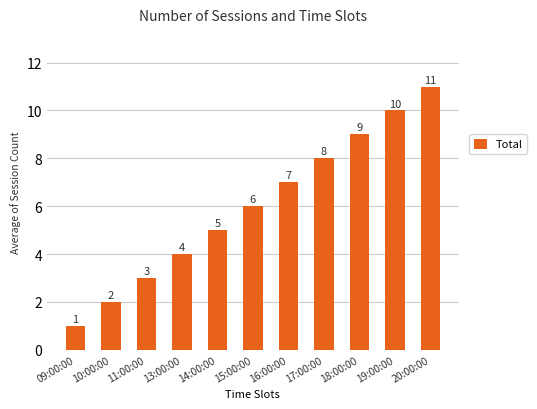

Reading right to left, transcribe all the data shown in this chart.

20:00:00=11	19:00:00=10	18:00:00=9	17:00:00=8	16:00:00=7	15:00:00=6	14:00:00=5	13:00:00=4	11:00:00=3	10:00:00=2	09:00:00=1